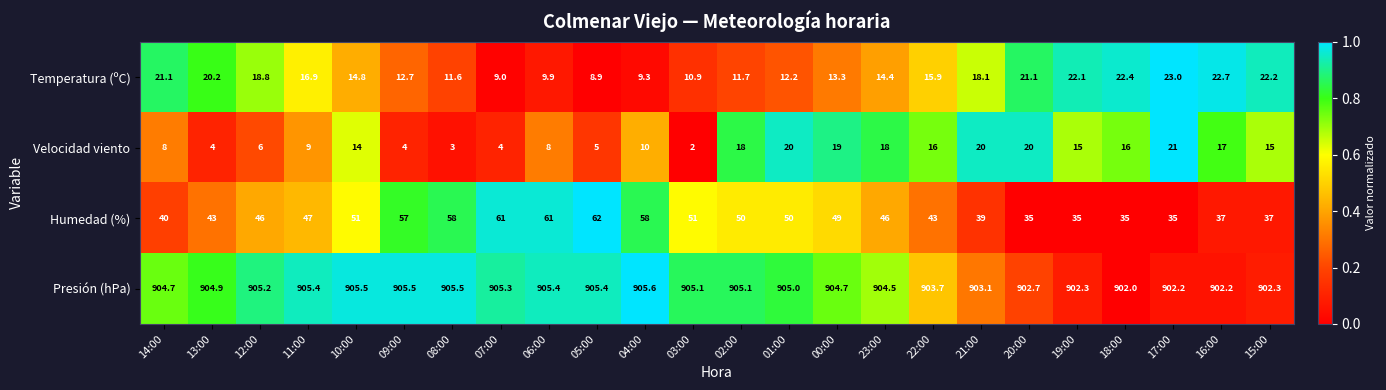

What is the maximum value shown in the chart?

905.6